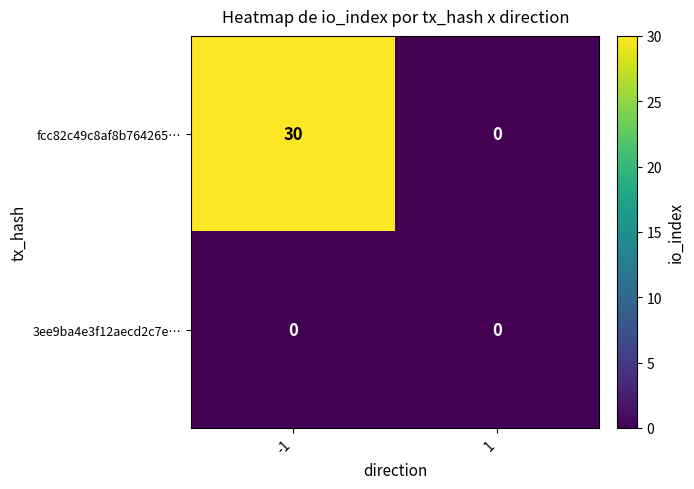

Between -1 and 1, which series saw the biggest shift?

fcc82c49c8af8b764265…